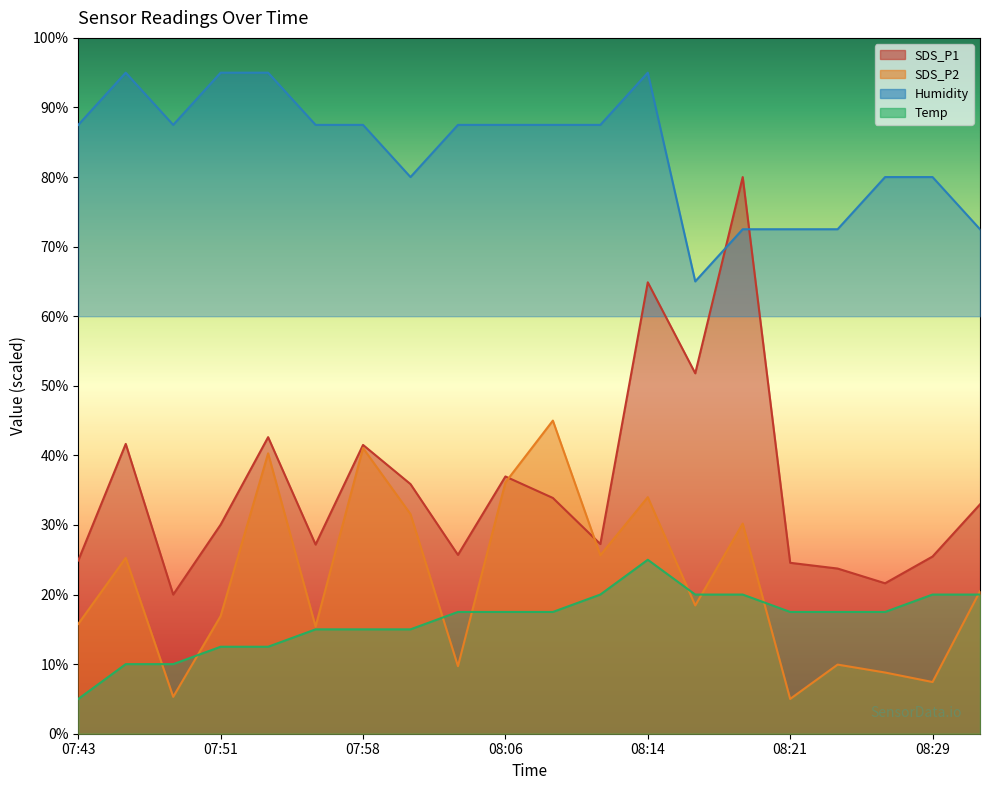

Which series ends up on top after the final intersection of SDS_P1 and SDS_P2?

SDS_P1